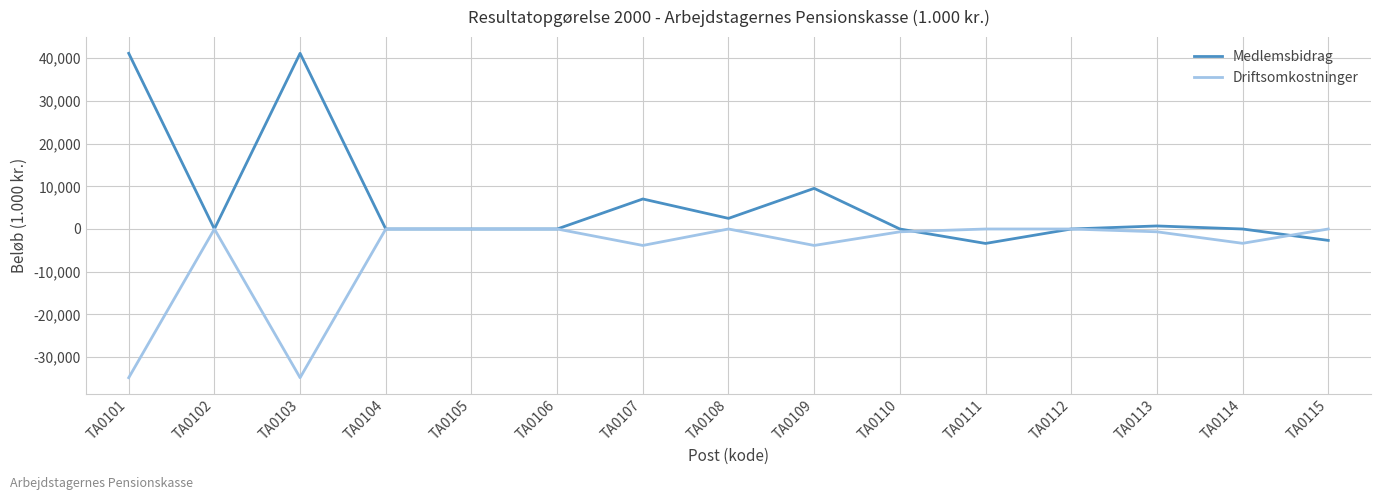

Which series has the largest total across all categories?

Medlemsbidrag